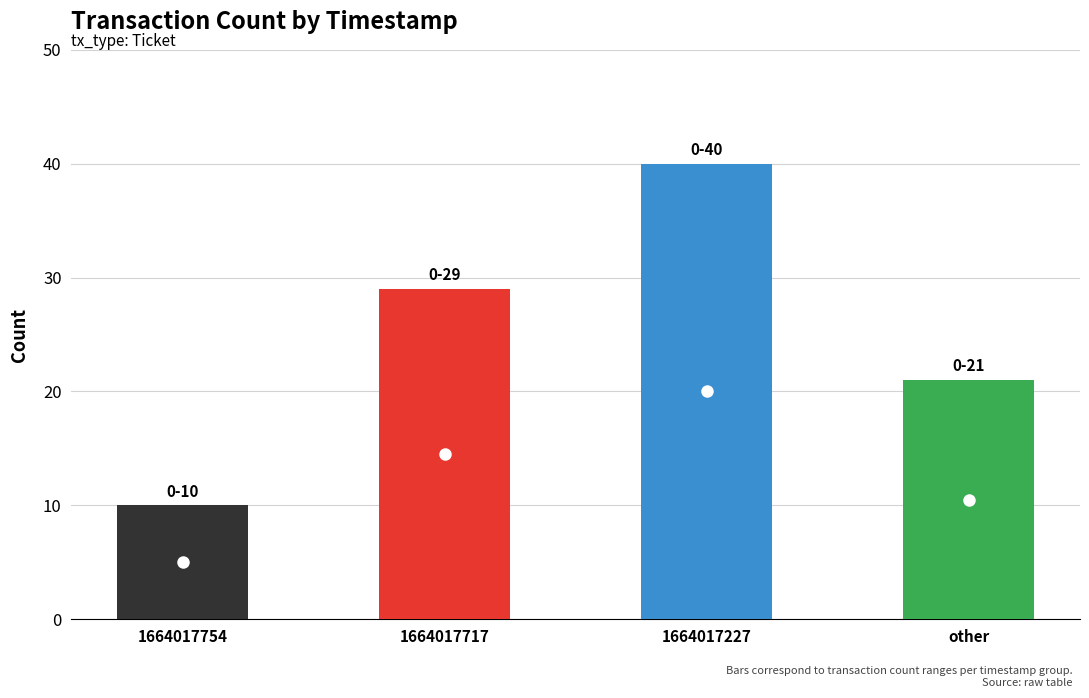

Approximately how many times larger is the value at 1664017227 compared to other?

1.9